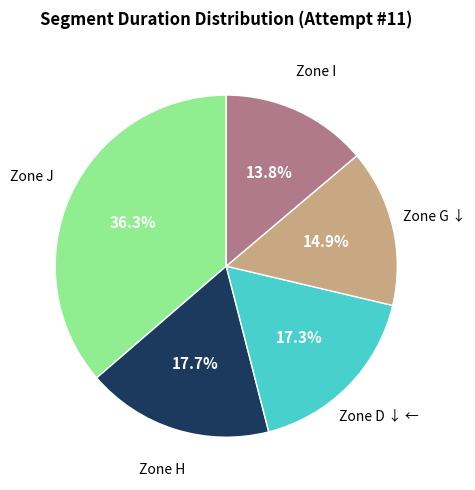

Is there a majority slice in this chart?

No